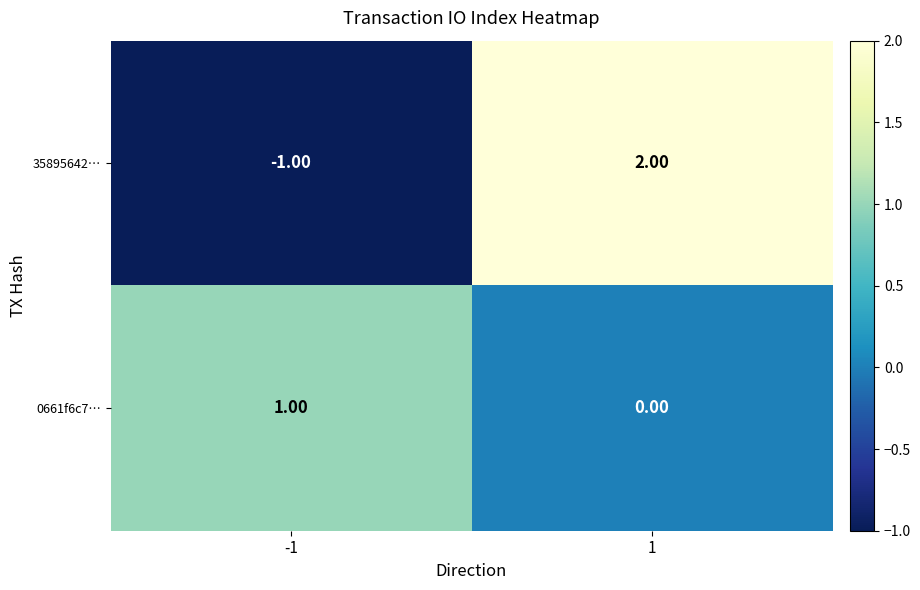

List the series in order of their peak value, highest first.

35895642…, 0661f6c7…